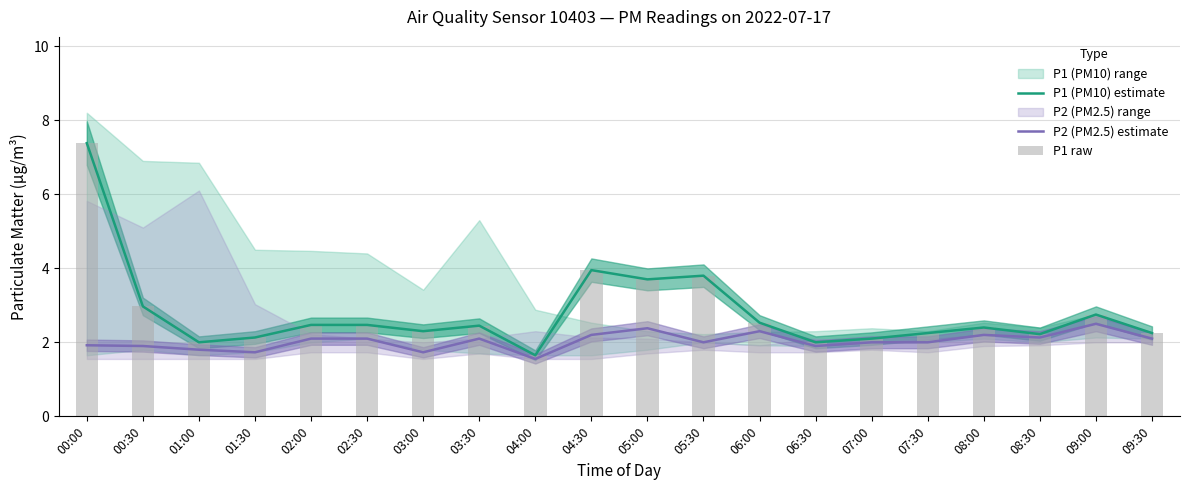

What is the greatest value displayed?

7.4